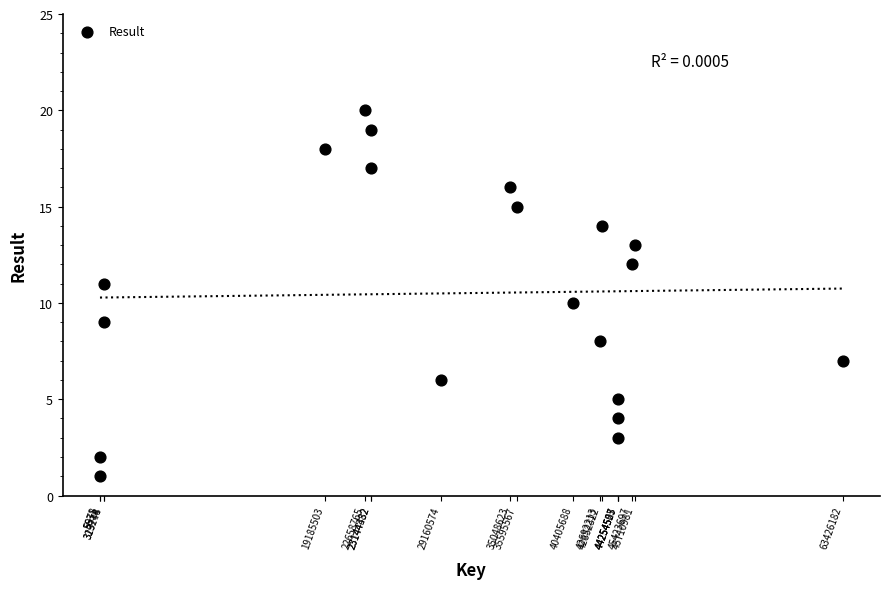

What is the range of X values (max minus min)?

63420551